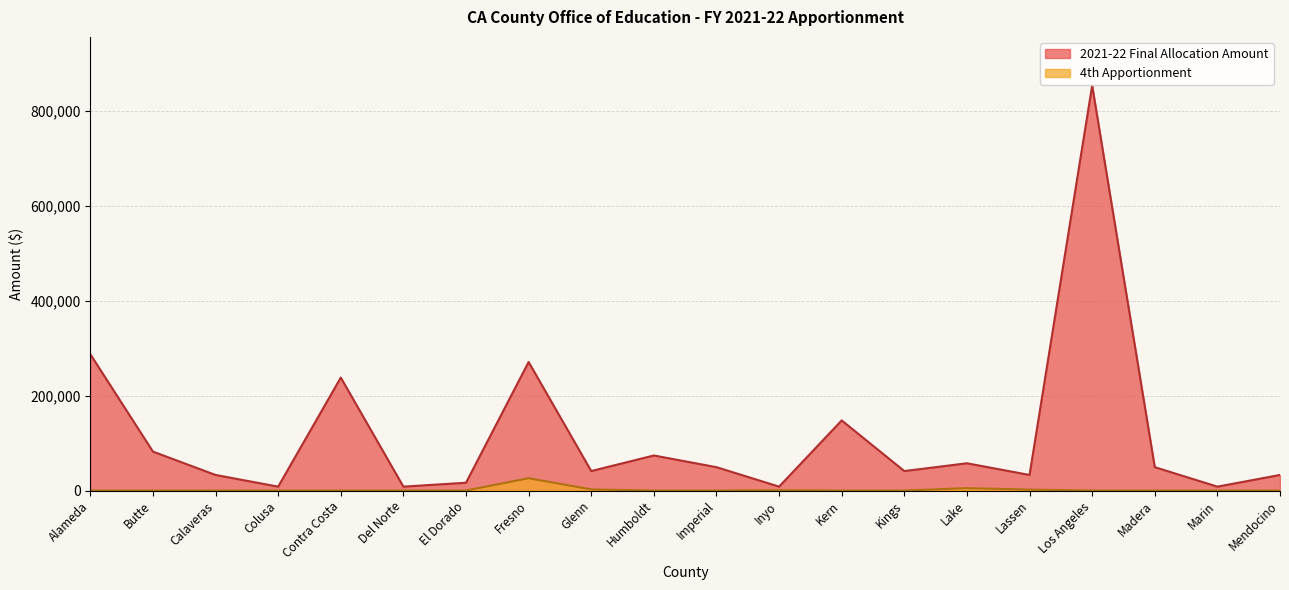

Rank the series by their average value, from lowest to highest.

4th Apportionment, 2021-22 Final Allocation Amount